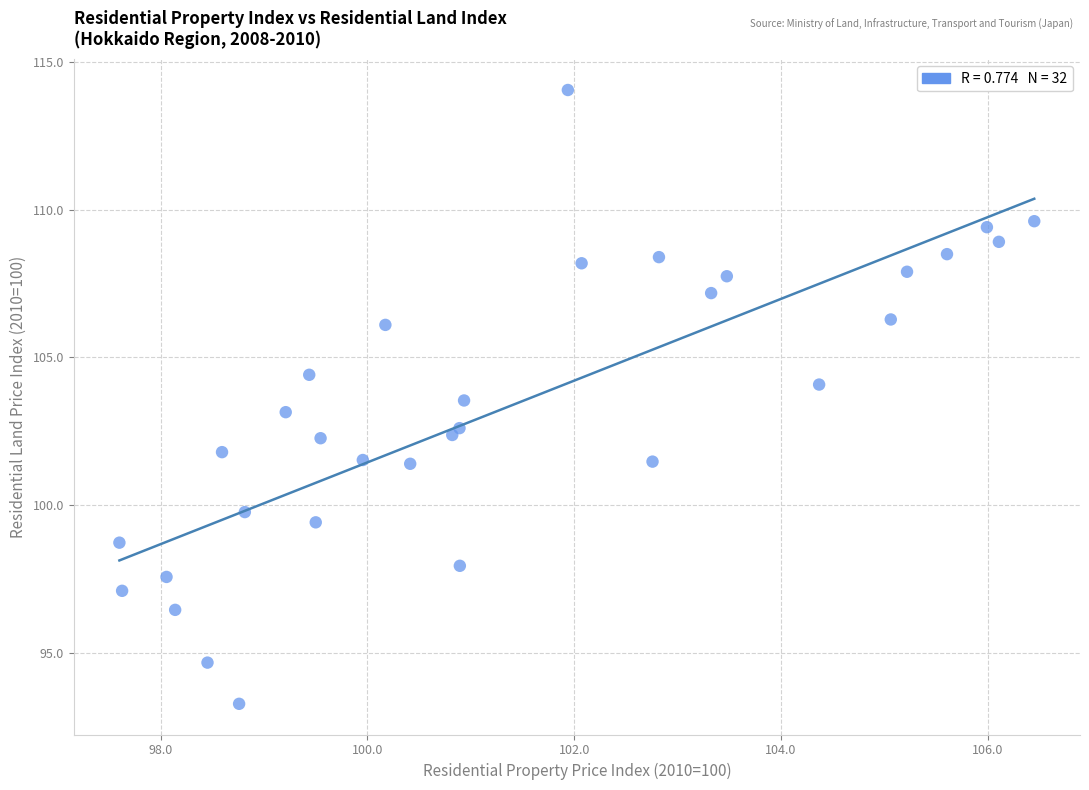

What is the range of Y values (max minus min)?

20.8